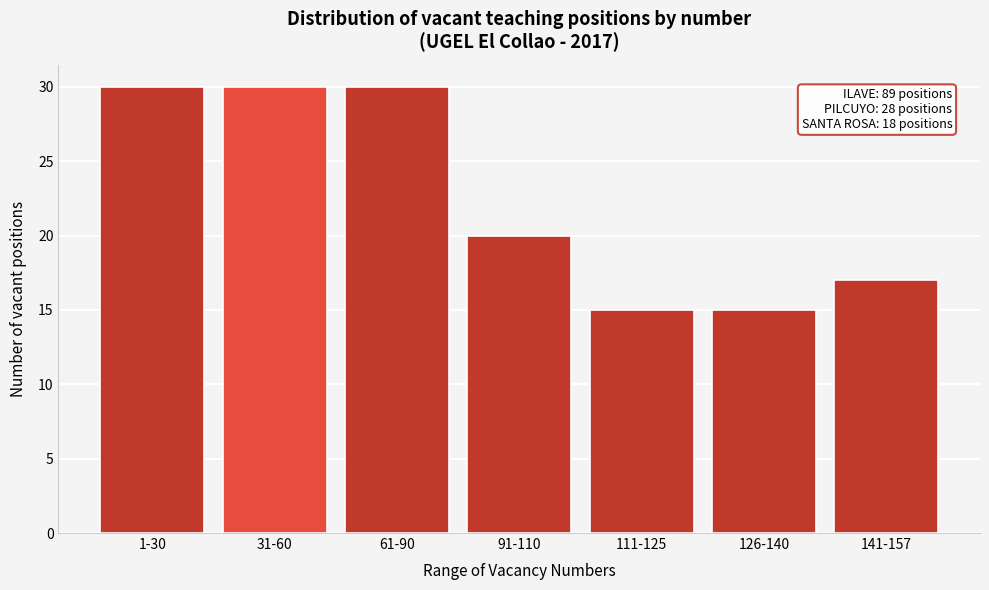

Reading right to left, list all the values displayed in this chart.

141-157=17	126-140=15	111-125=15	91-110=20	61-90=30	31-60=30	1-30=30